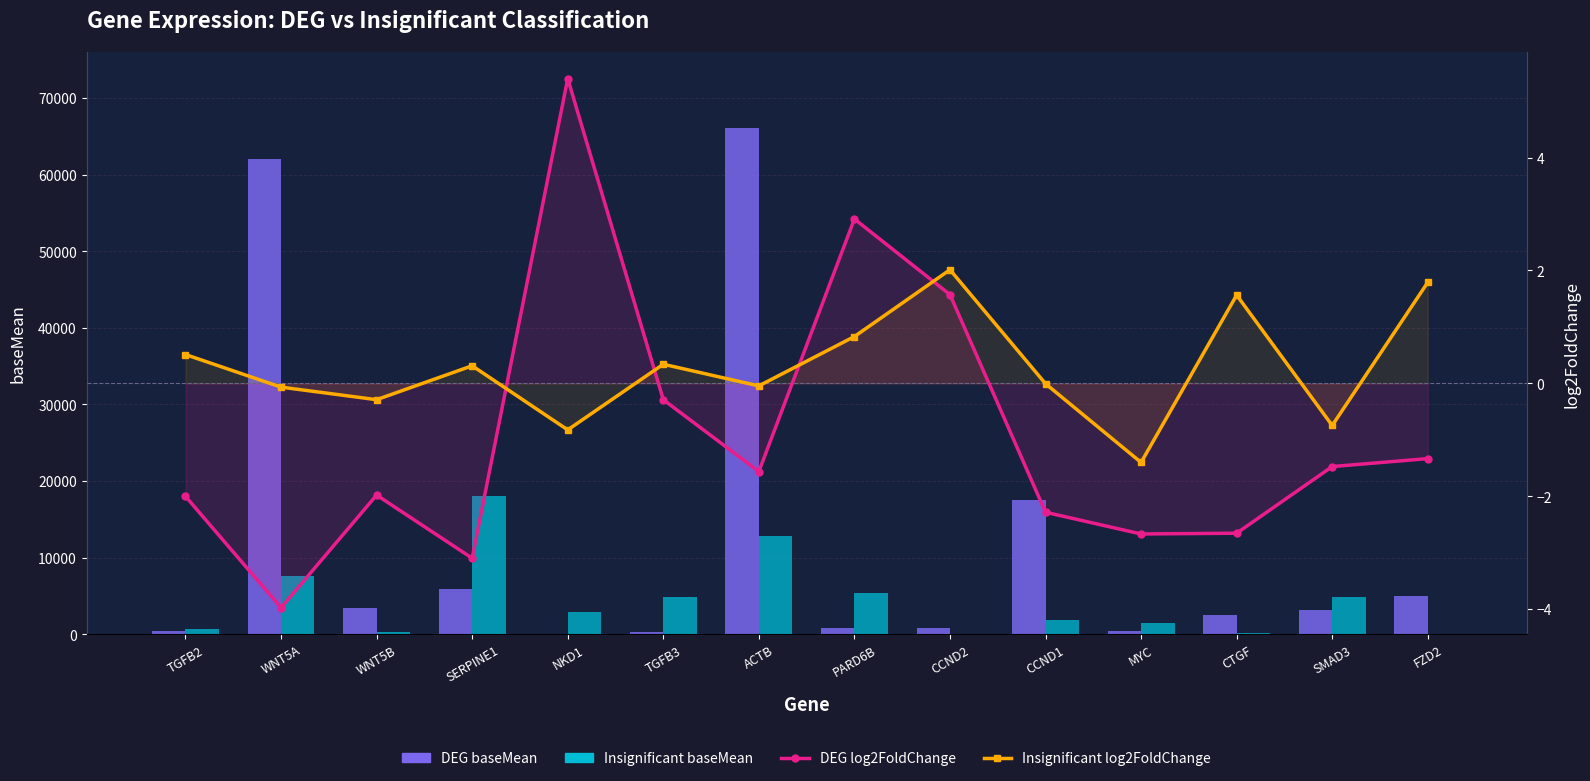

What position from the right is NKD1?

10